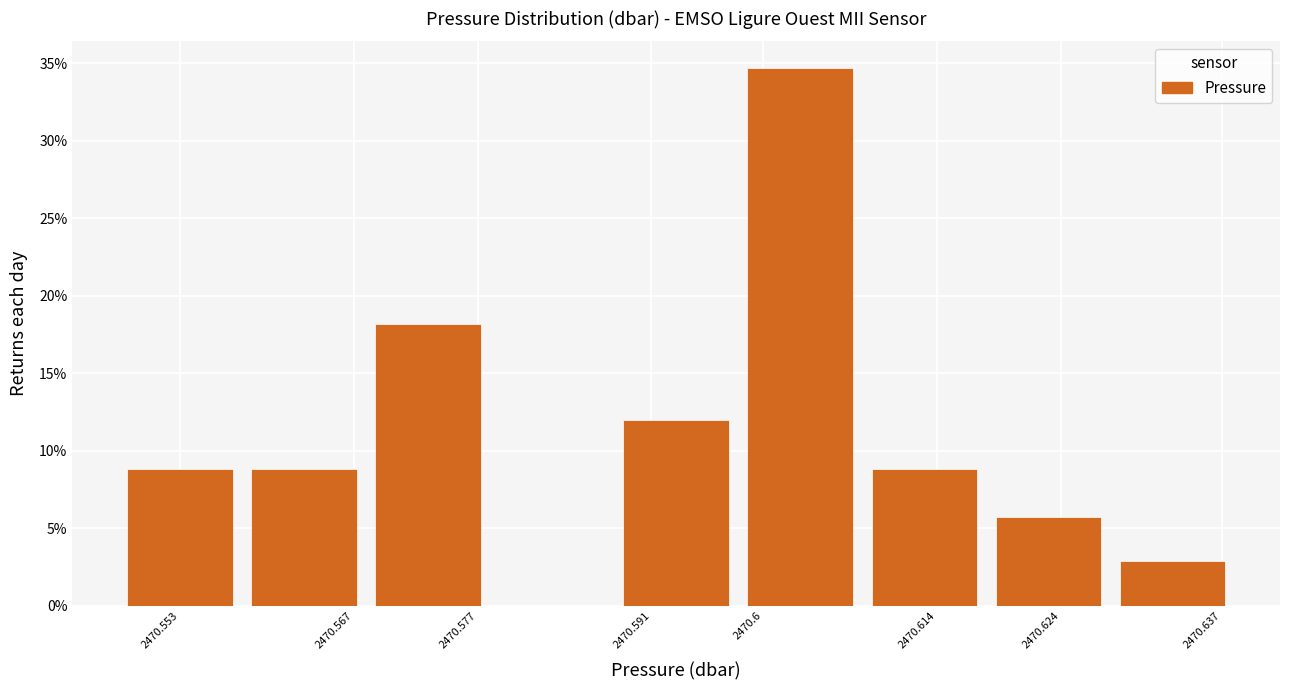

Reading right to left, list all the values displayed in this chart.

2.9	5.7	8.9	34.7	12.0	18.2	8.9	8.9